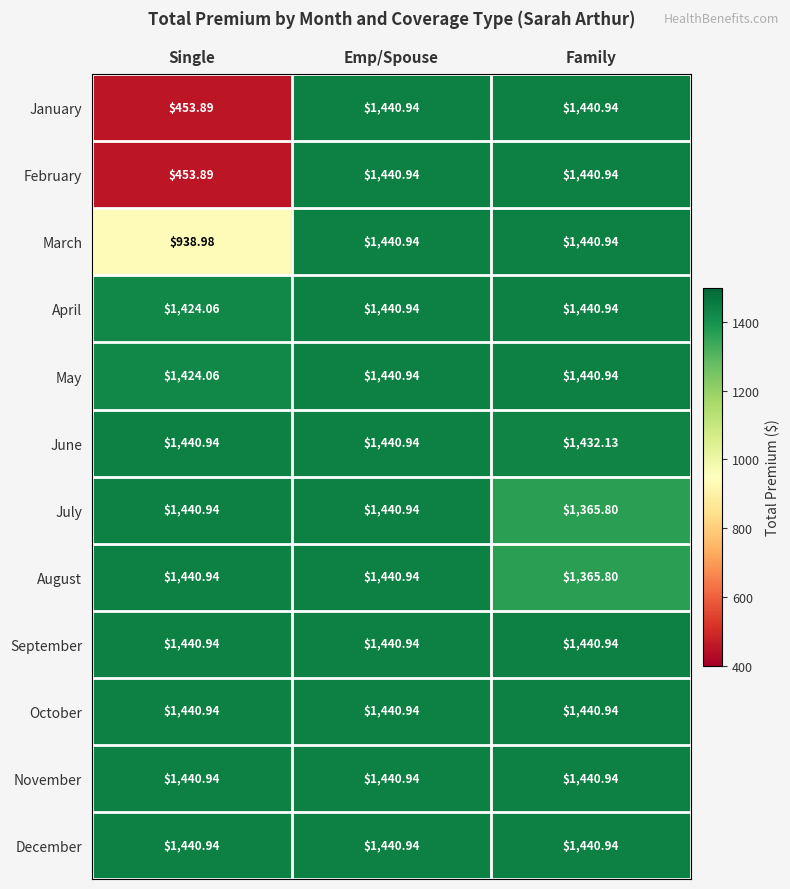

Where does the February series first go above 1440?

Emp/Spouse